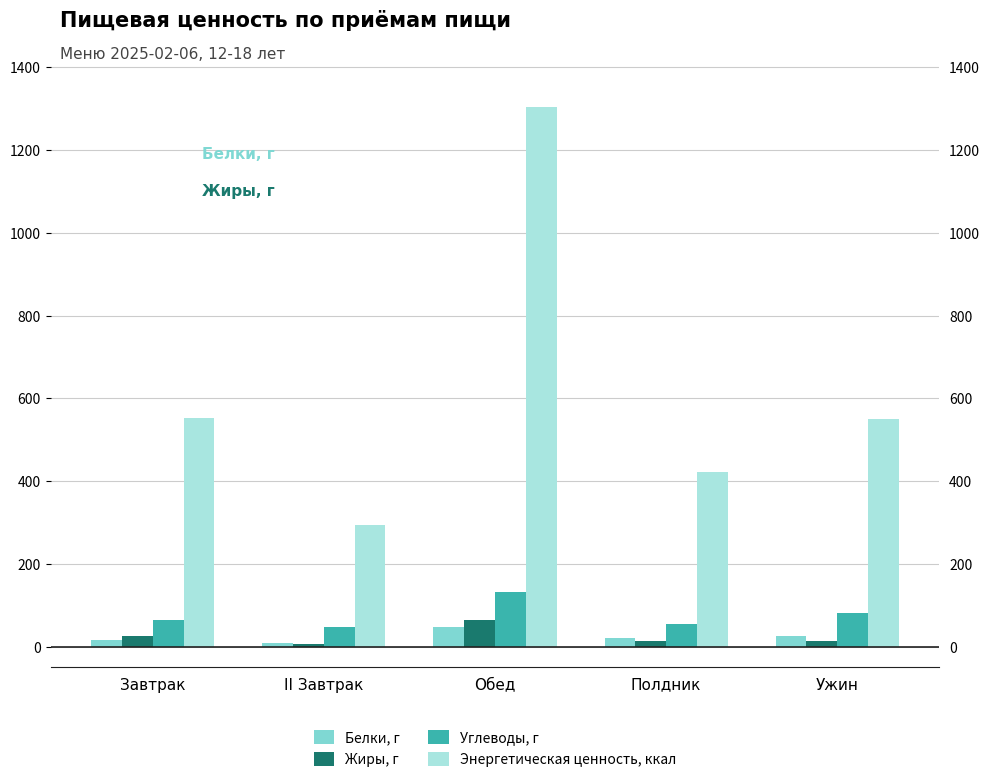

How many data points in Белки, г are less than 20?

2